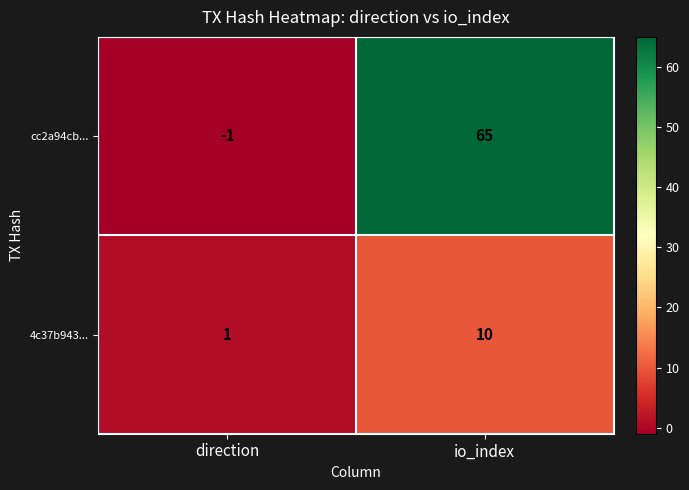

Is it true that cc2a94cb... equals -2 at direction?

False